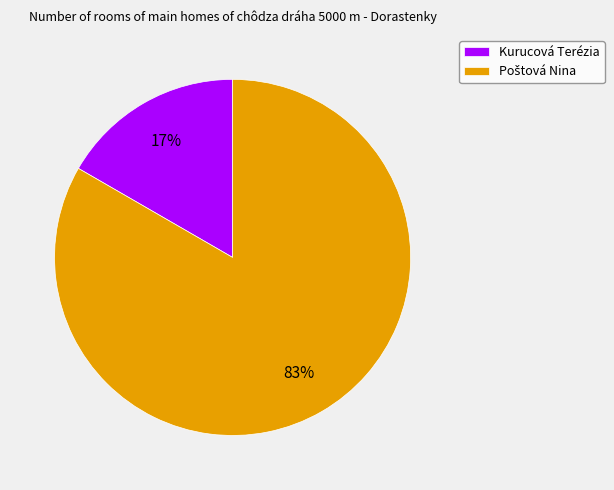

To the nearest percent, what percentage of the pie is Kurucová Terézia?

17%